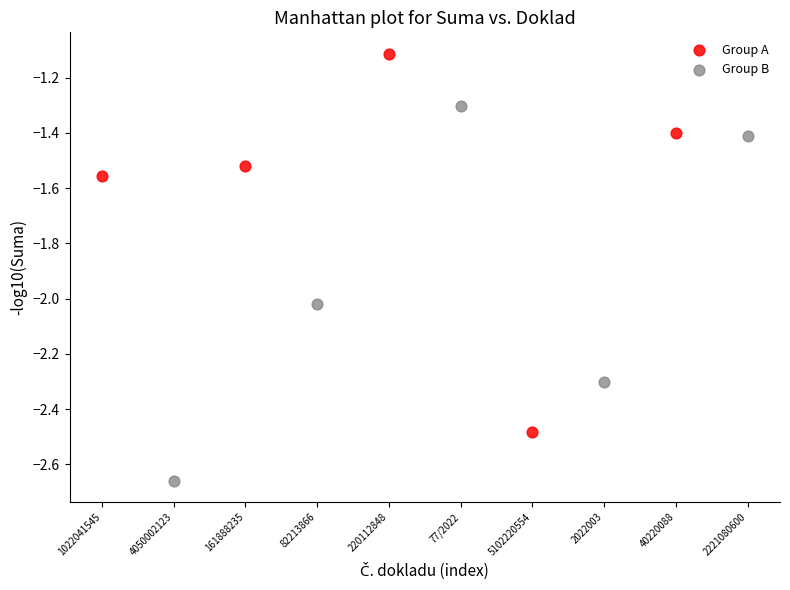

Which series contains the lowest Y value?

Group B